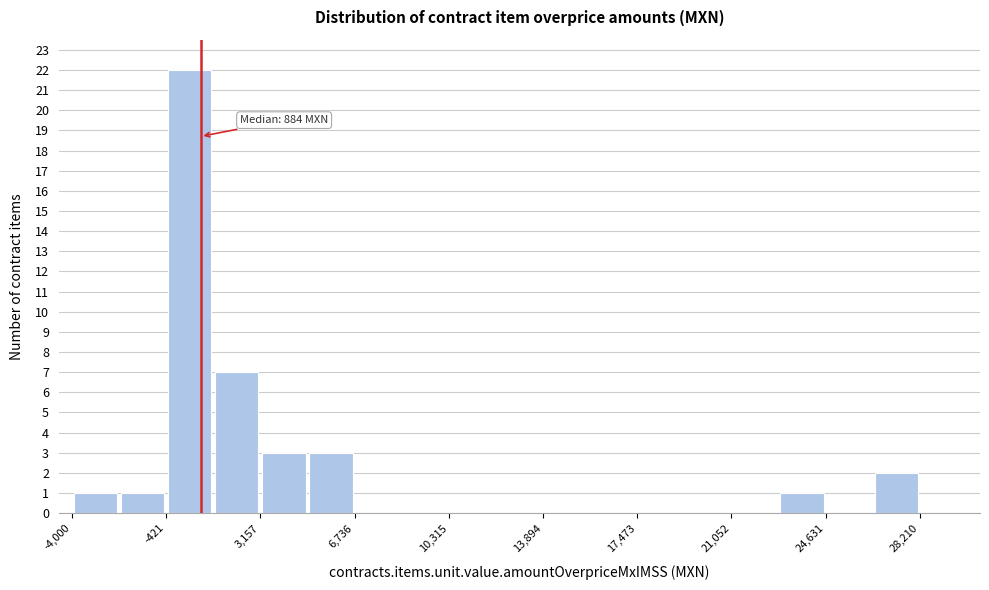

Read against the x-axis, roughly where is the centre of the tallest bar?

500